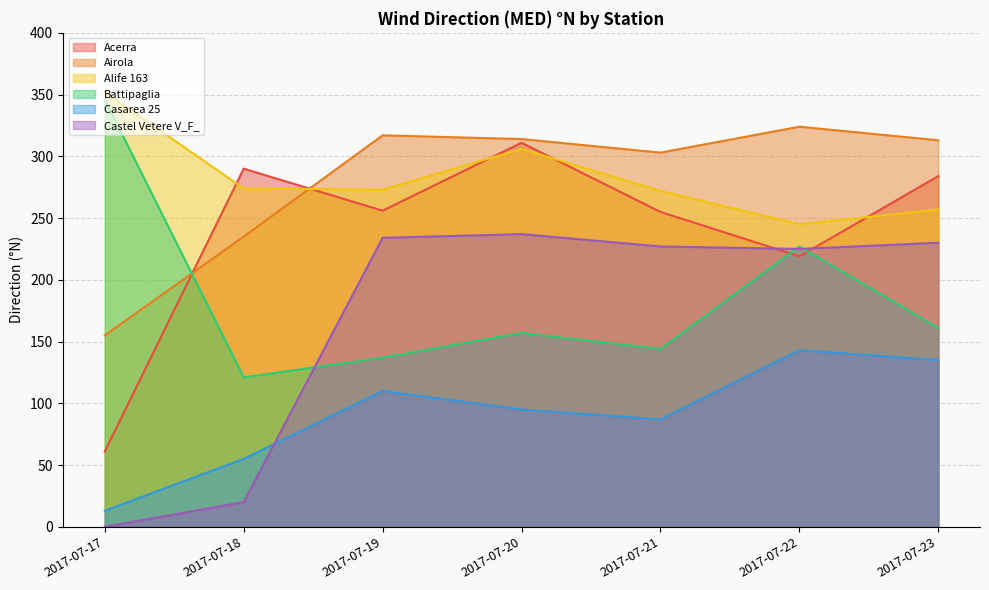

At which category is the sum across all series the highest?

2017-07-20